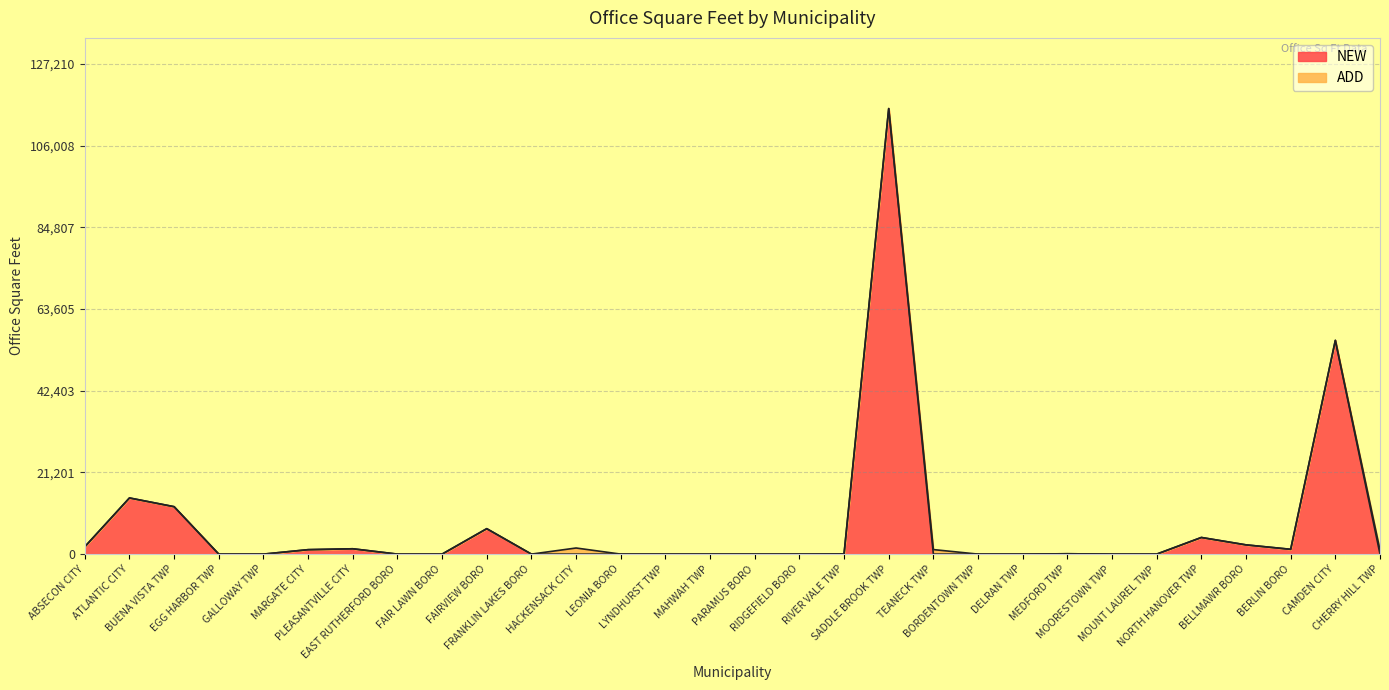

Reading left to right, transcribe all the data shown in this chart.

1912	14579	12311	0	0	1155	1387	0	0	6600	0	0	0	0	0	0	0	0	115646	0	0	0	95	1	0	4320	2400	1248	55484	0